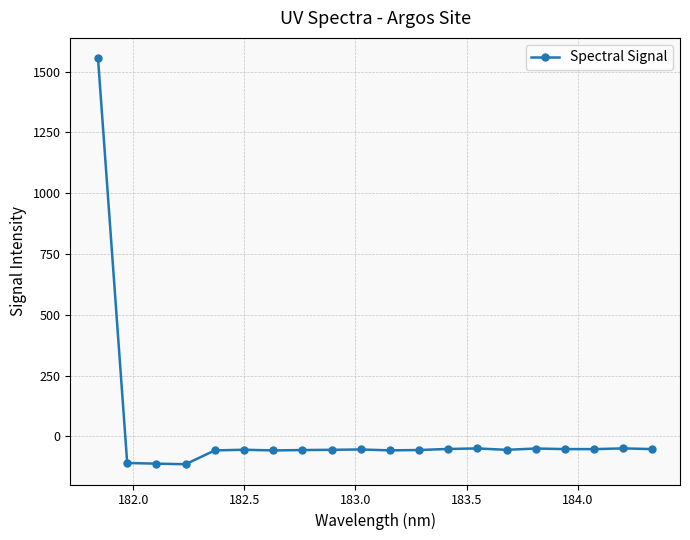

Does the chart have visible grid lines?

Yes